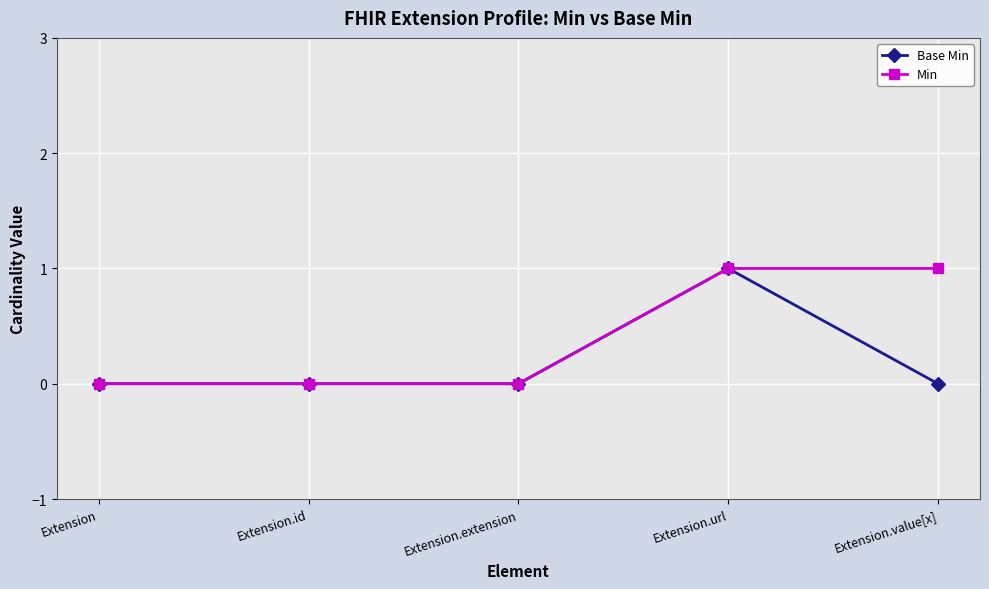

Which series changed the most between Extension and Extension.value[x]?

Min